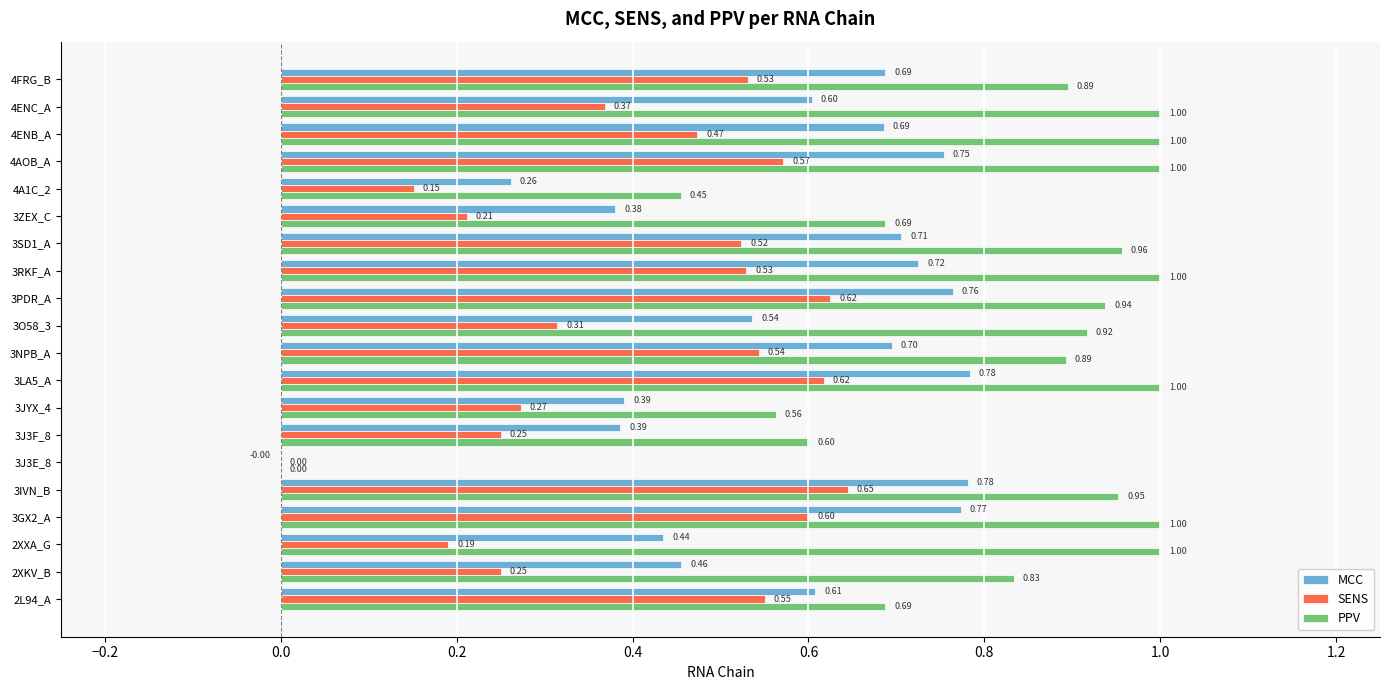

Is the value of MCC at 3RKF_A greater than the value of SENS at 3PDR_A?

Yes